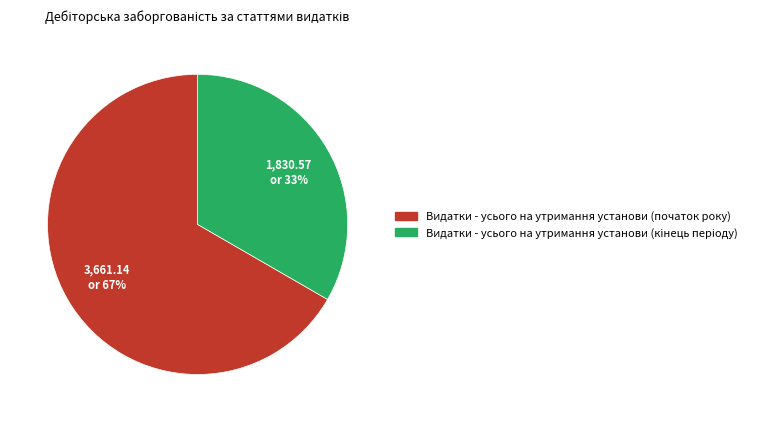

To the nearest percent, what is the average slice percentage?

50%